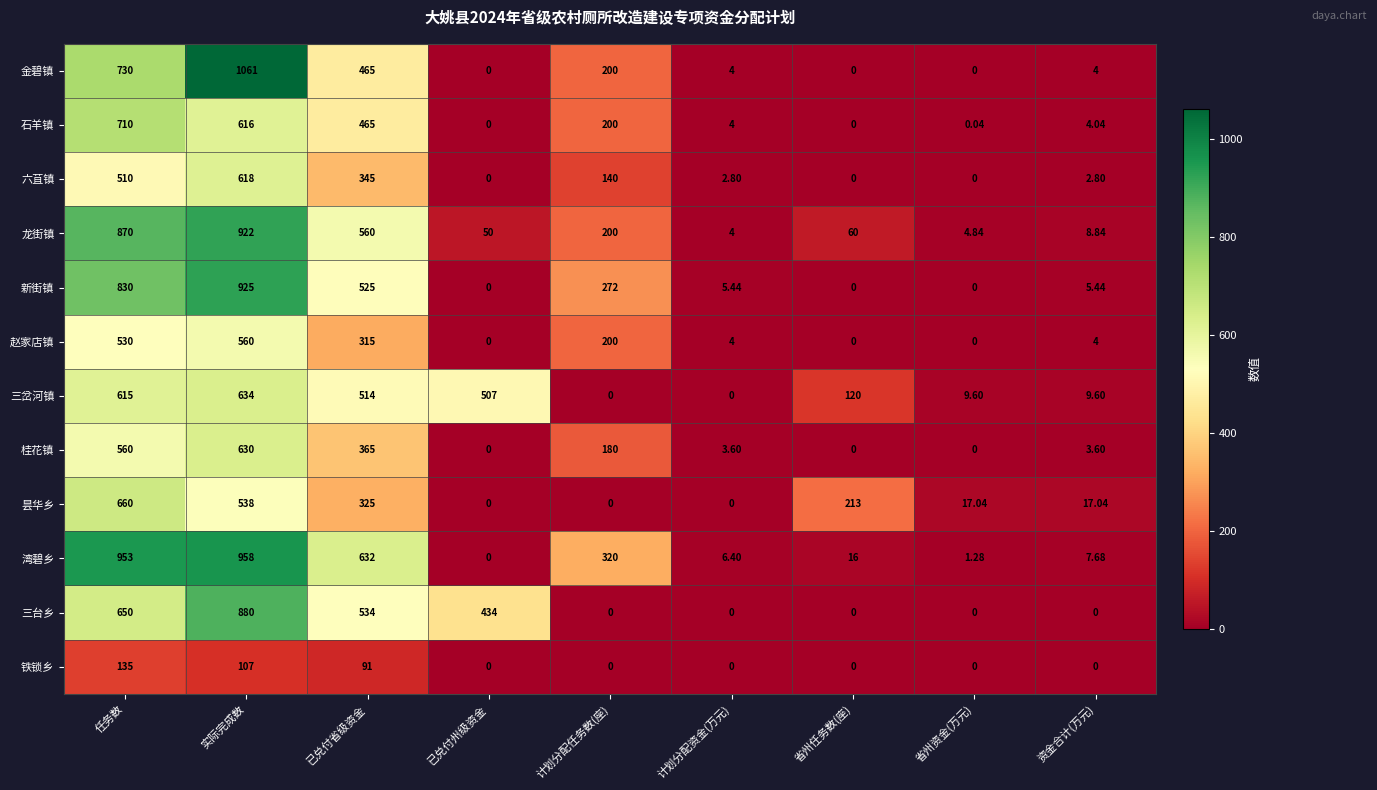

At how many categories does at least one series exceed 941?

2